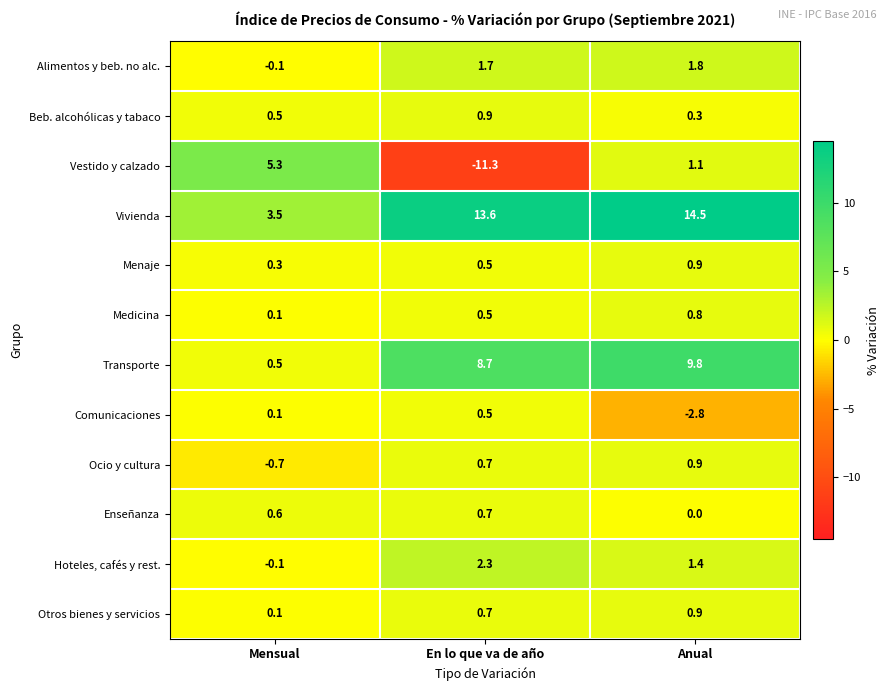

True or false: Beb. alcohólicas y tabaco has a value of 0.5 at En lo que va de año.

False